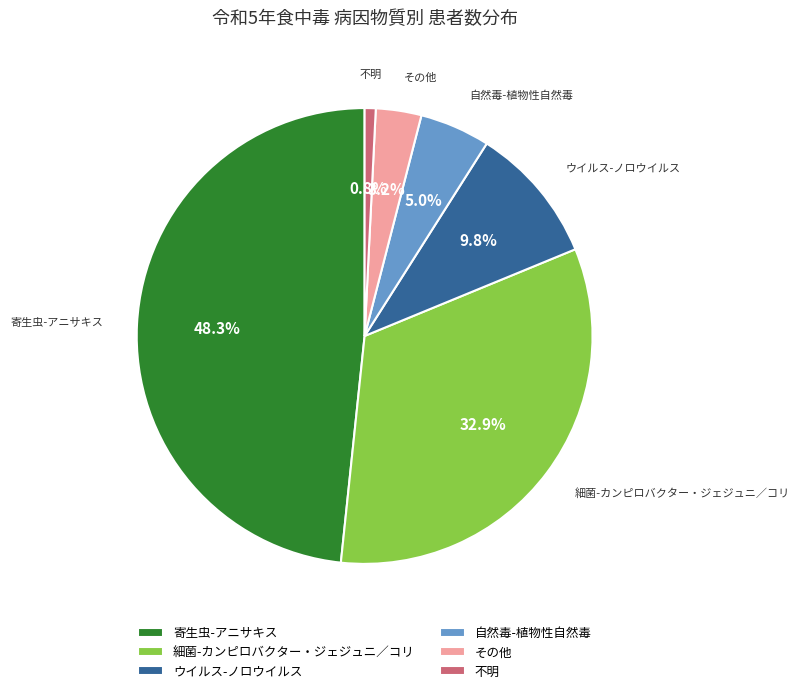

Which category has the smallest portion of the pie?

不明